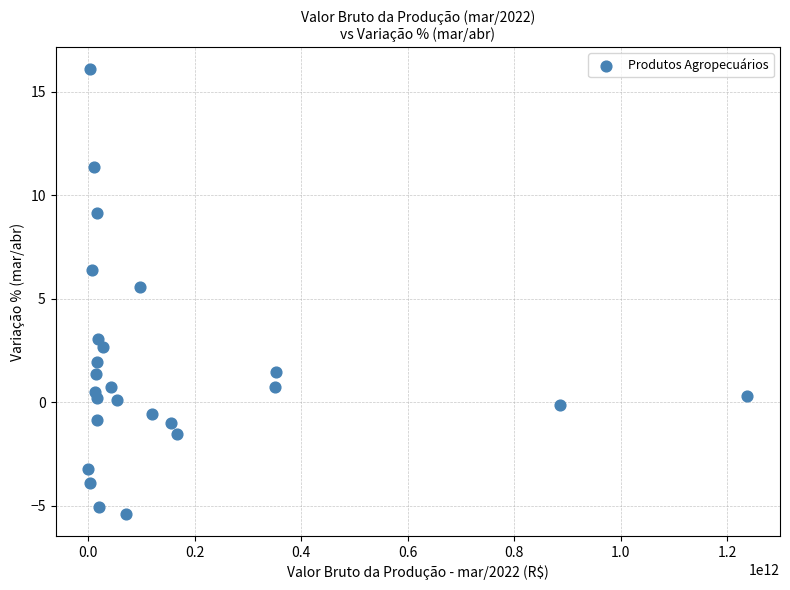

What is the range of X values (max minus min)?

1237537551716.9